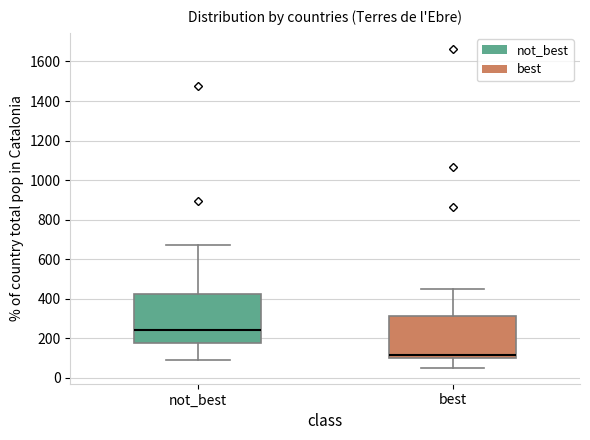

Where is the lower edge of the box for not_best on the y-axis? The values are not printed on the chart, so give them approximately, as read against the axis.

180